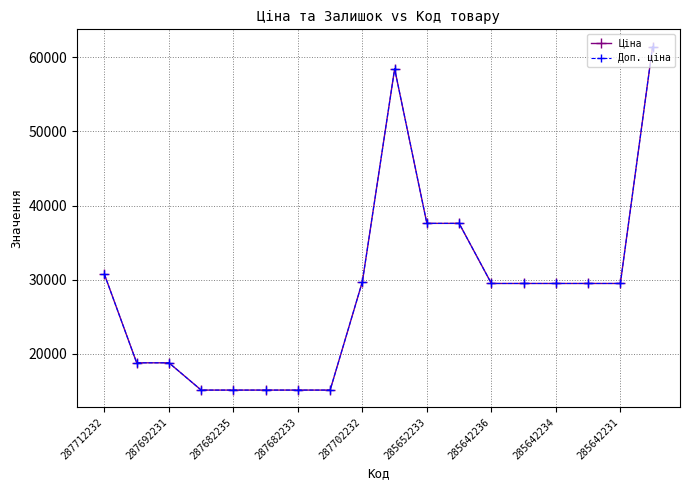

Does the chart have visible grid lines?

Yes